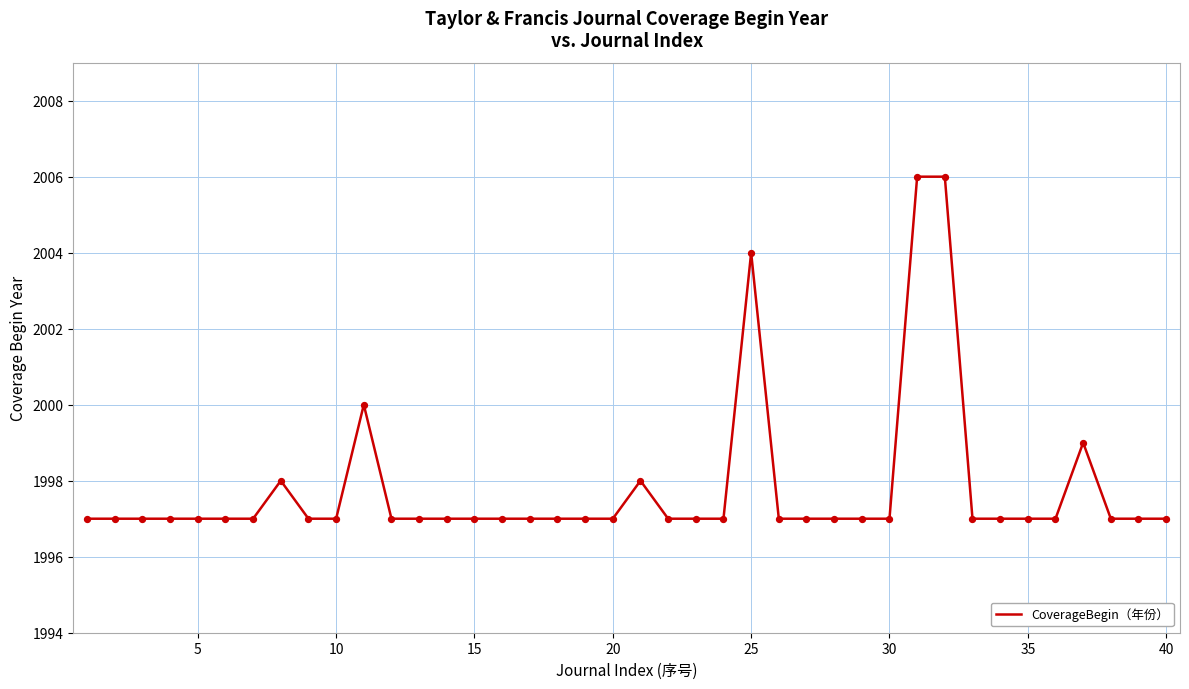

What is the greatest value displayed?

2006